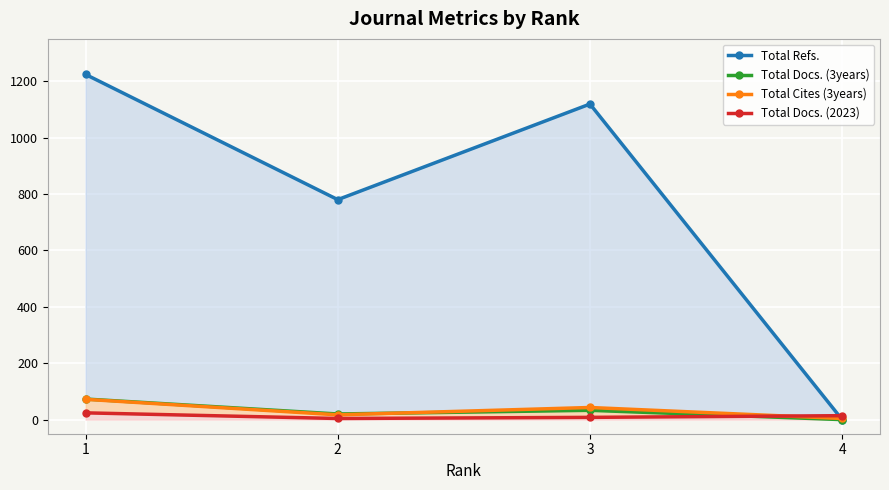

Which series changed the most between 1 and 2?

Total Refs.